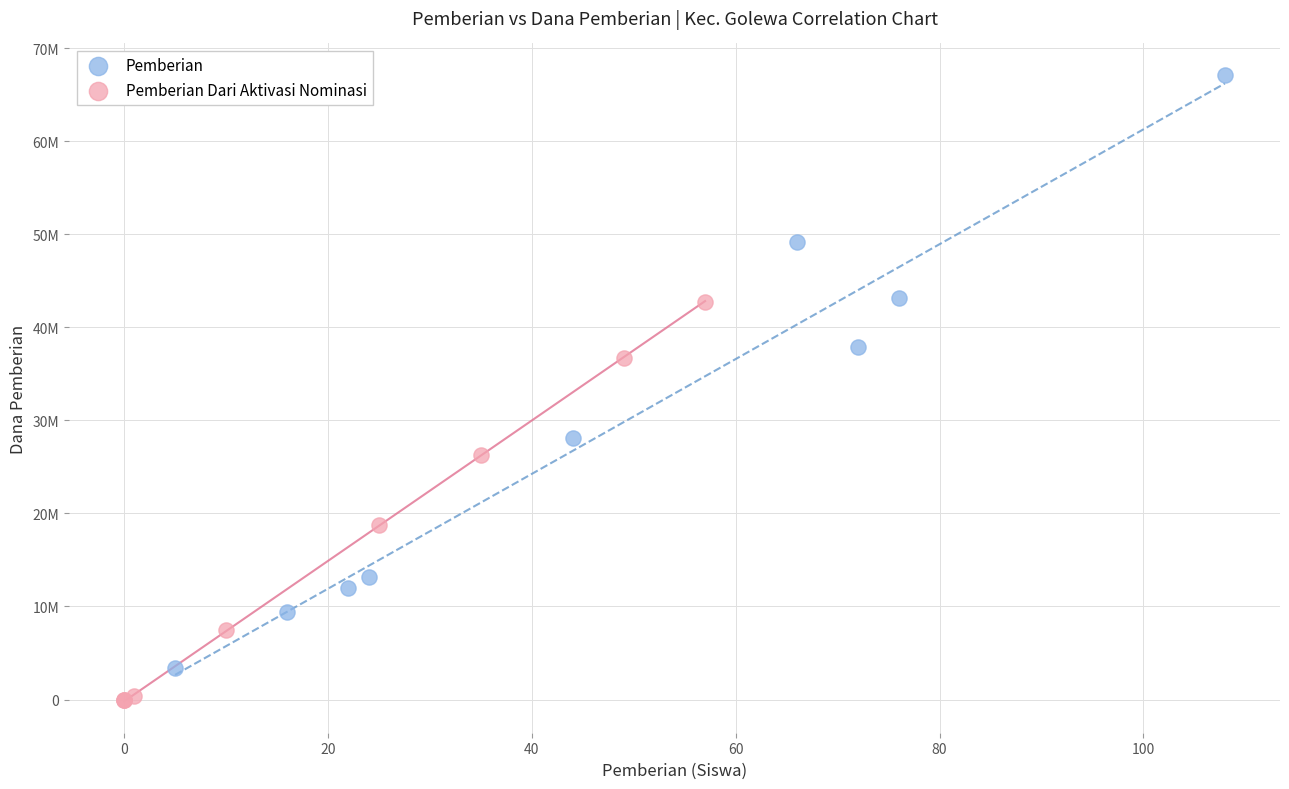

Which series has the widest spread of Y values?

Pemberian